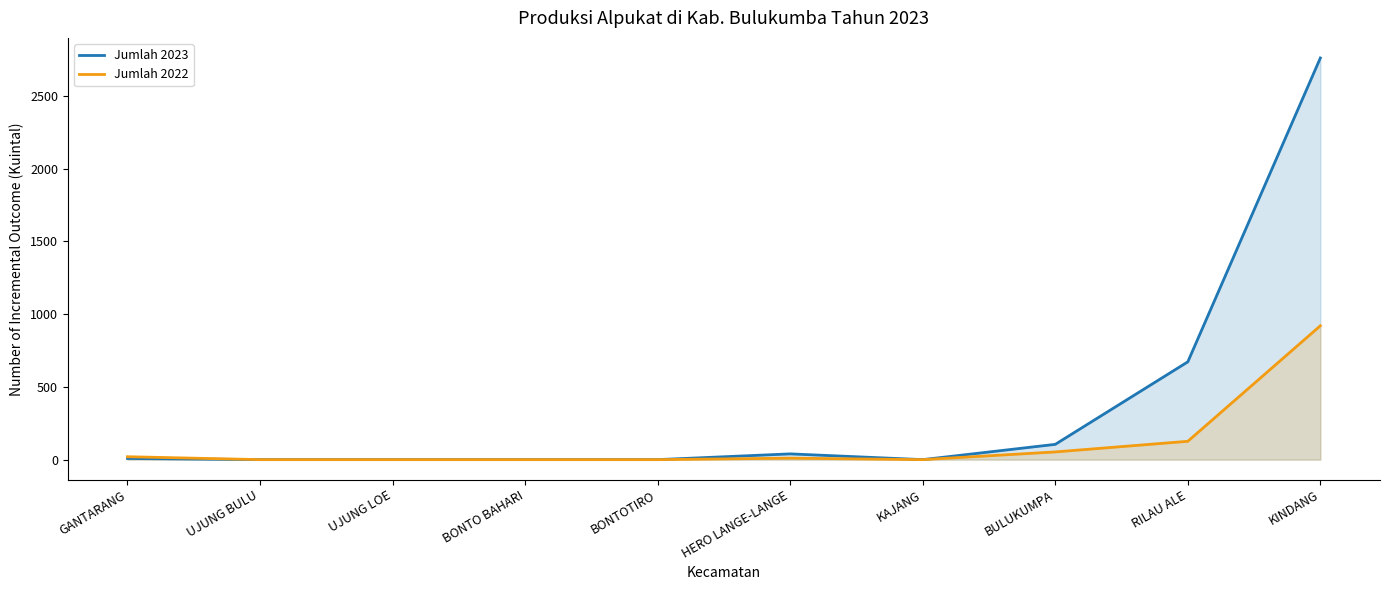

What is the greatest value displayed?

2760.0